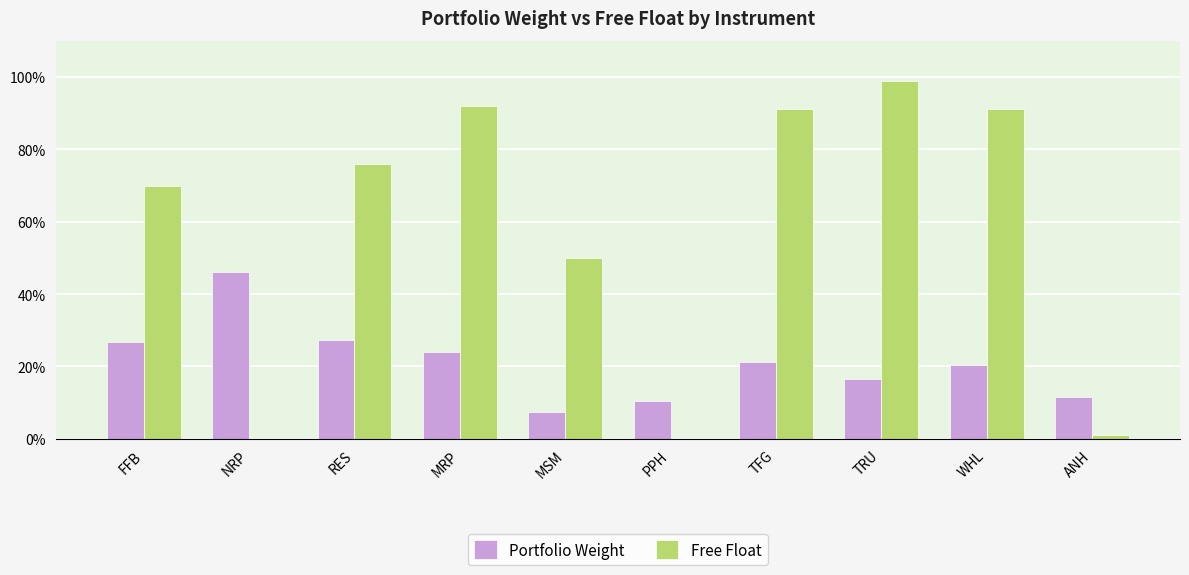

What is the approximate value of Portfolio Weight at PPH?

10.5